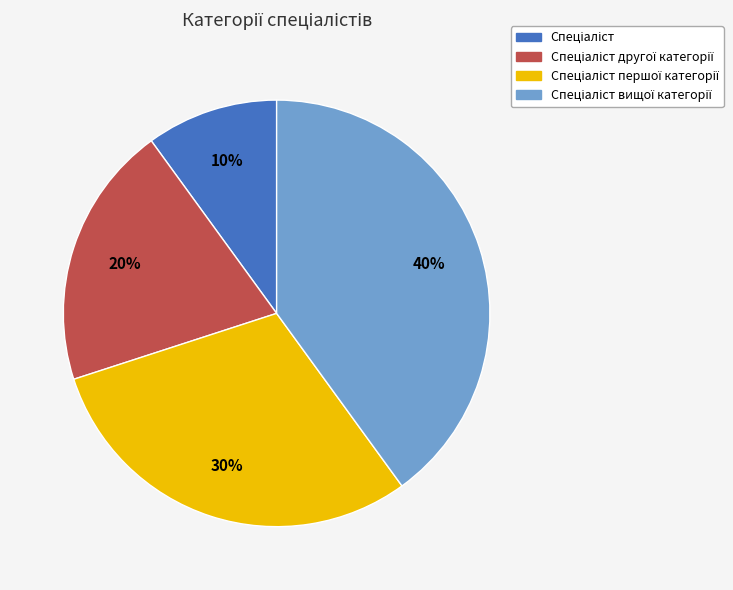

To the nearest percent, what is the average slice percentage?

25%